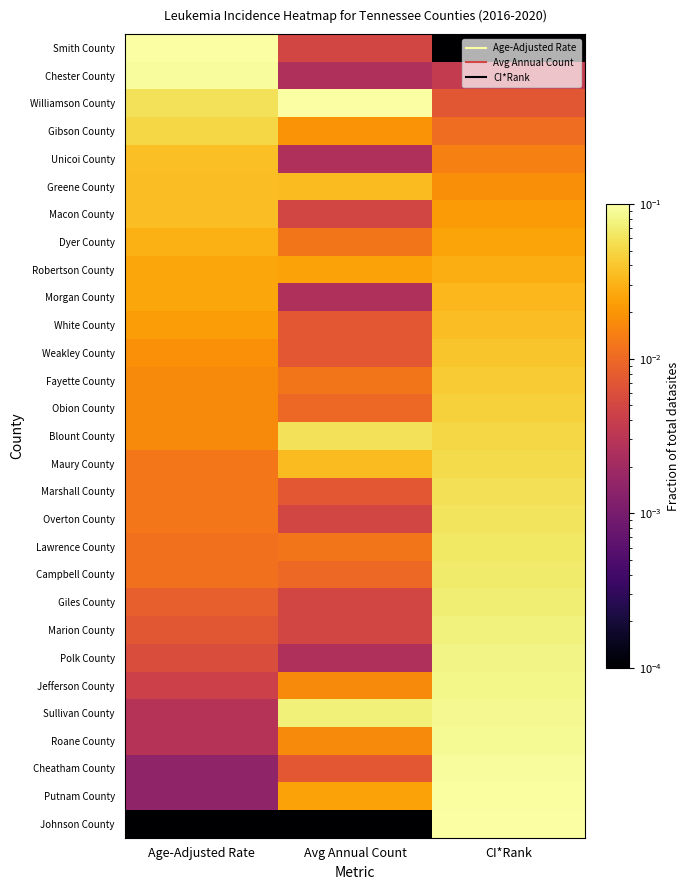

What is the total value across all series at Age-Adjusted Rate?

0.7